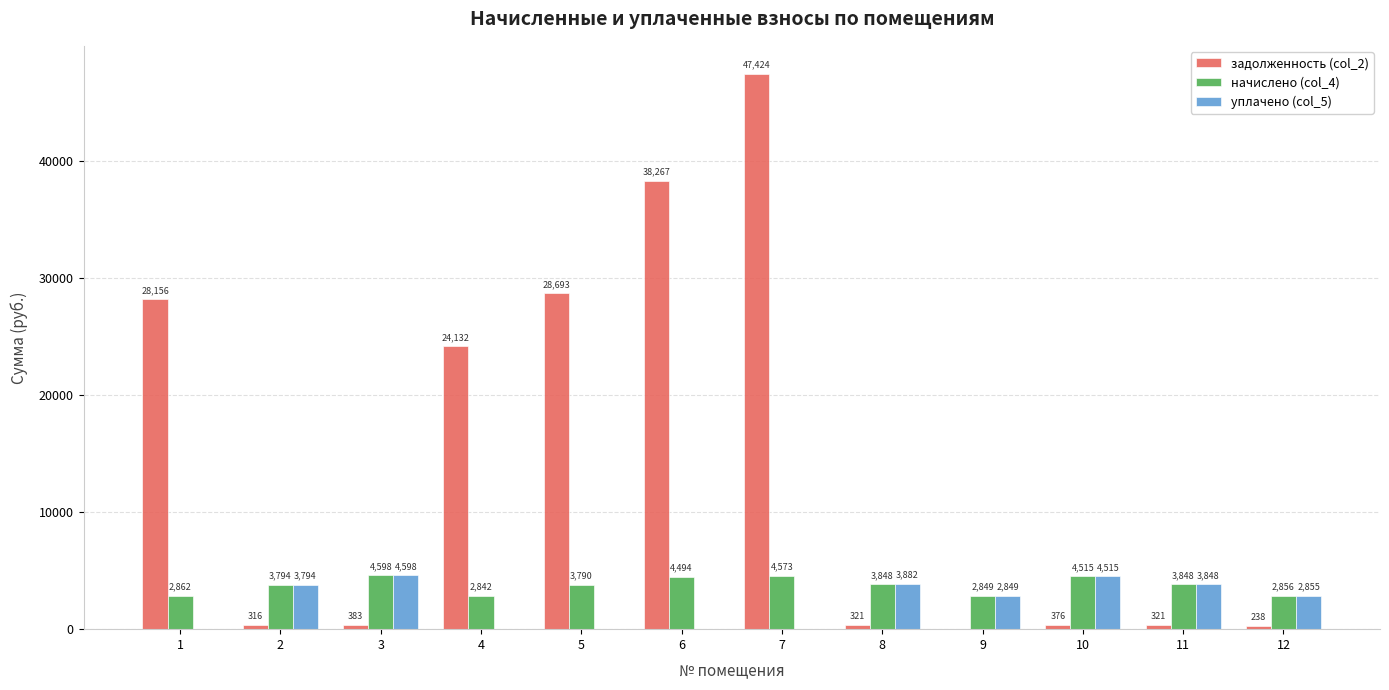

What is the sum of the задолженность (col_2) values at 7 and 9?

47424.1